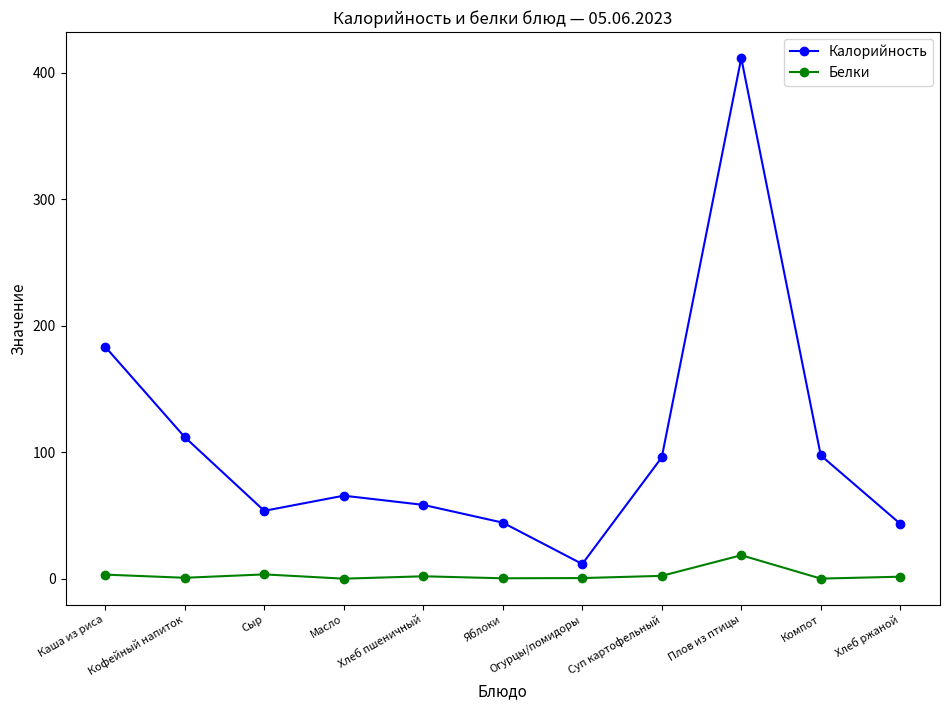

Between Огурцы/помидоры and Компот, which series saw the biggest shift?

Калорийность